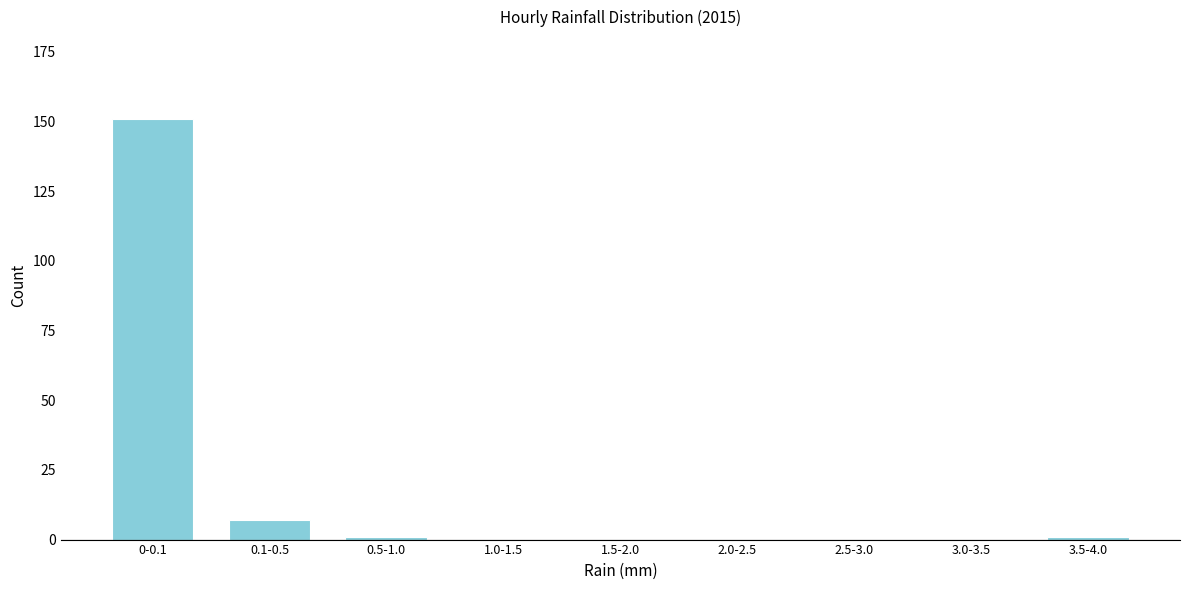

Reading right to left, extract all data points from this chart.

3.5-4.0=1	3.0-3.5=0	2.5-3.0=0	2.0-2.5=0	1.5-2.0=0	1.0-1.5=0	0.5-1.0=1	0.1-0.5=7	0-0.1=151